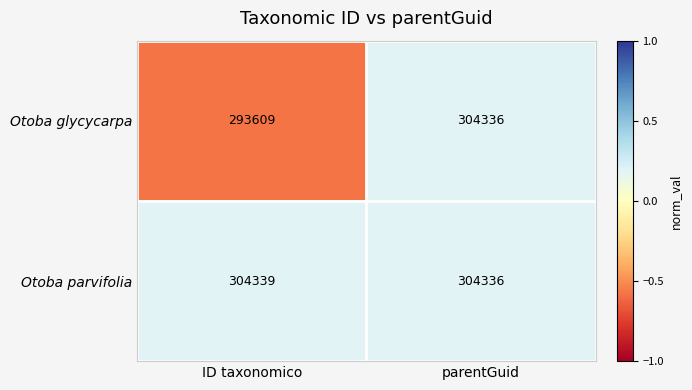

What is the difference between the maximum and minimum values in the Otoba glycycarpa series?

10727